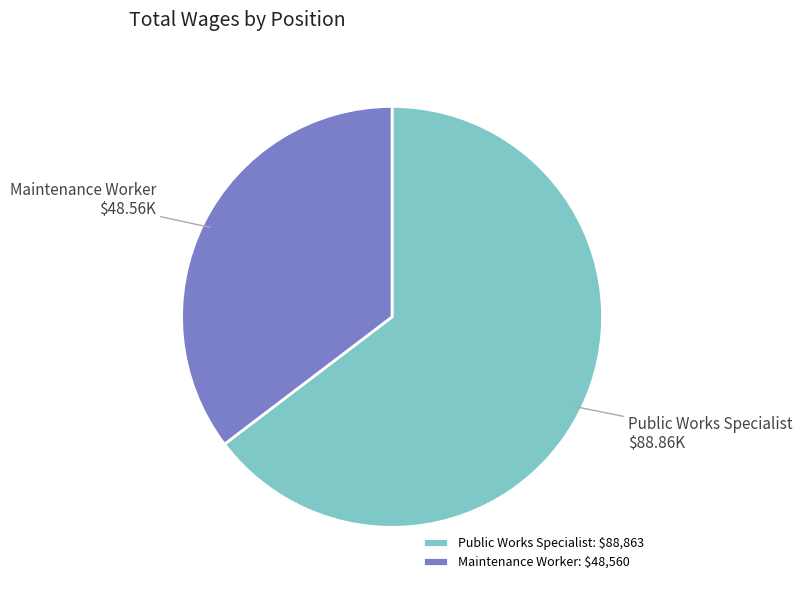

What is the ratio of the value at Maintenance Worker to the value at Public Works Specialist?

0.5